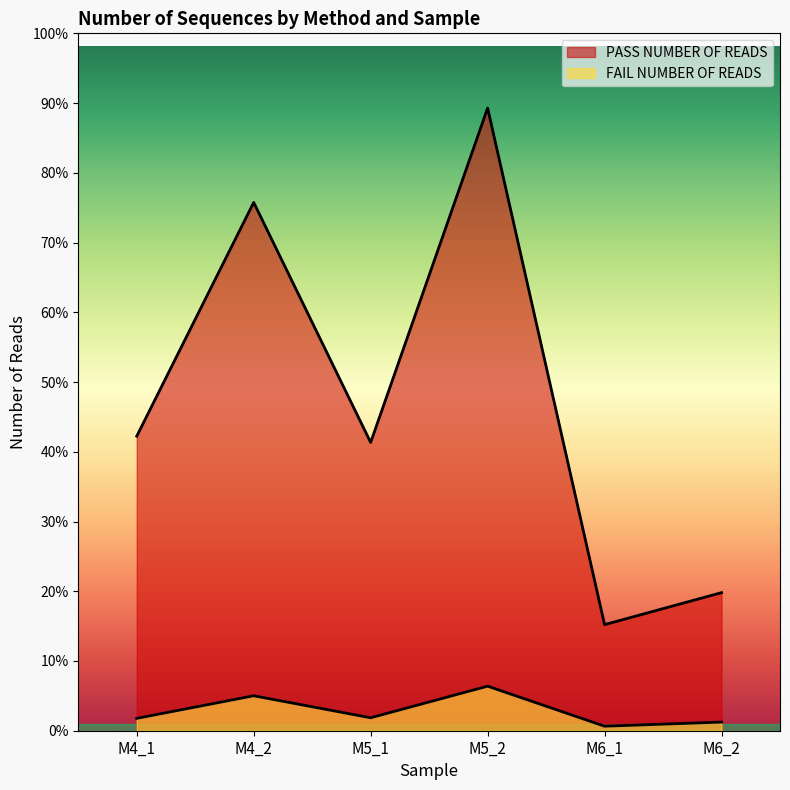

True or false: PASS NUMBER OF READS has more than 2 points higher than both neighbors.

False